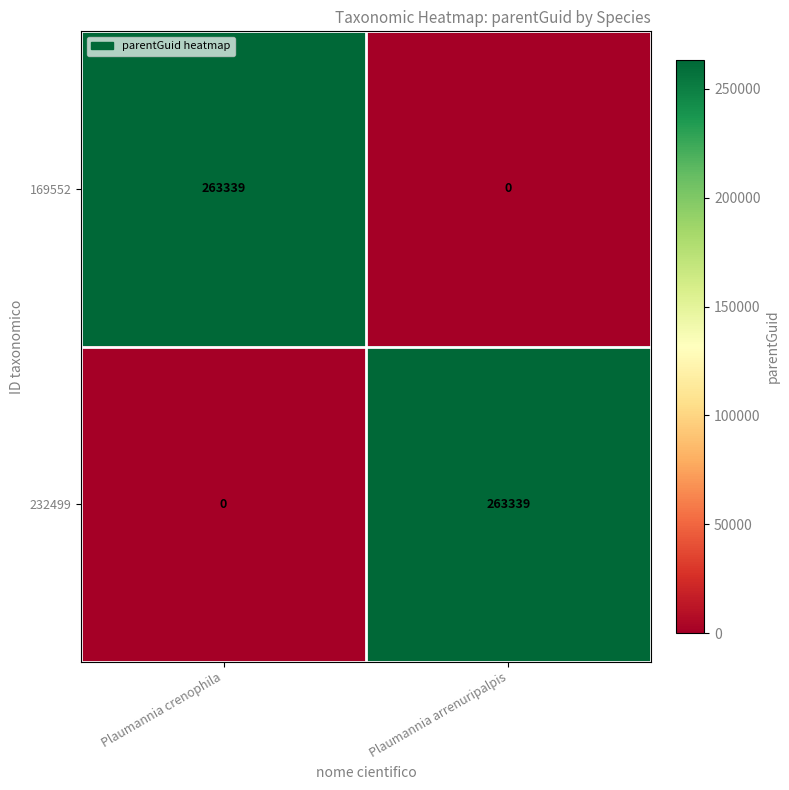

Reading right to left, transcribe all the data shown in this chart.

169552: 0	263339
232499: 263339	0